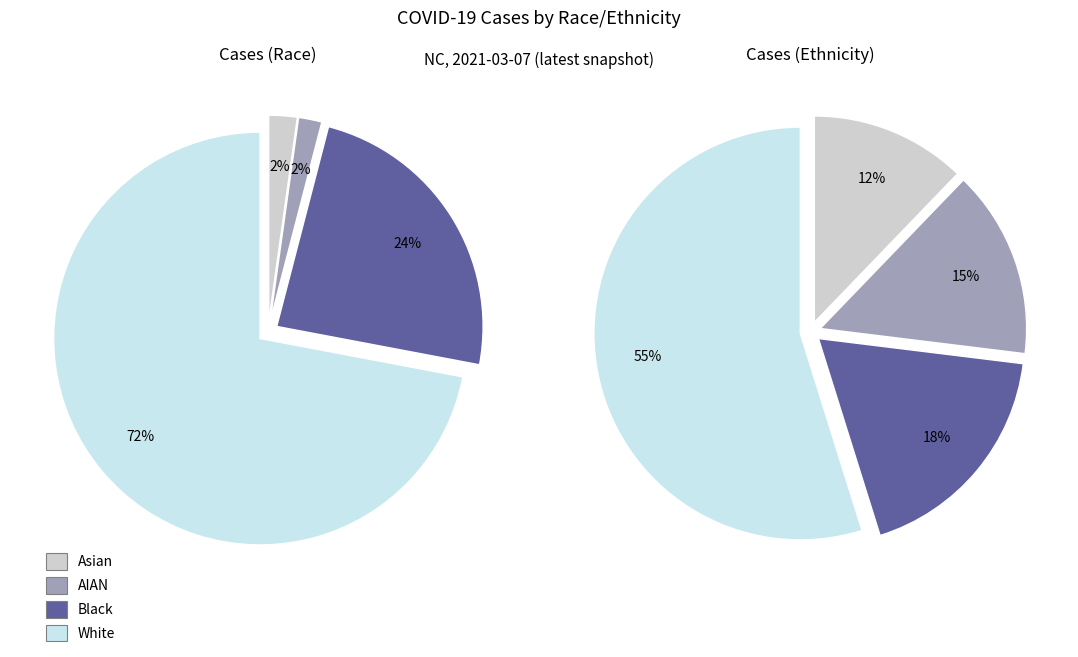

Is there any slice that represents more than half of the pie?

Yes